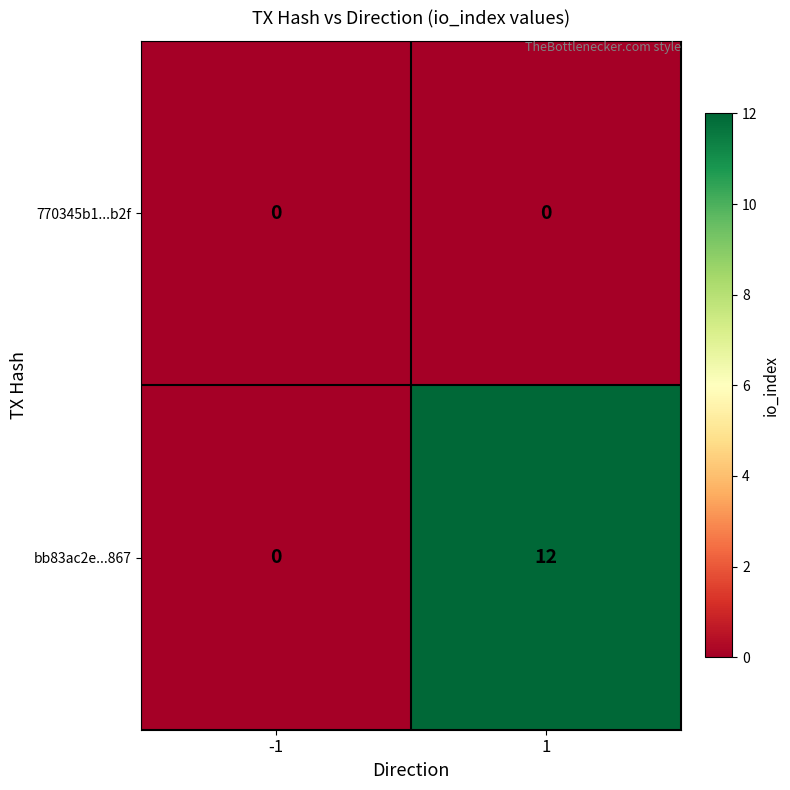

Reading left to right, extract all data points from this chart.

770345b1...b2f: 0	0
bb83ac2e...867: 0	12